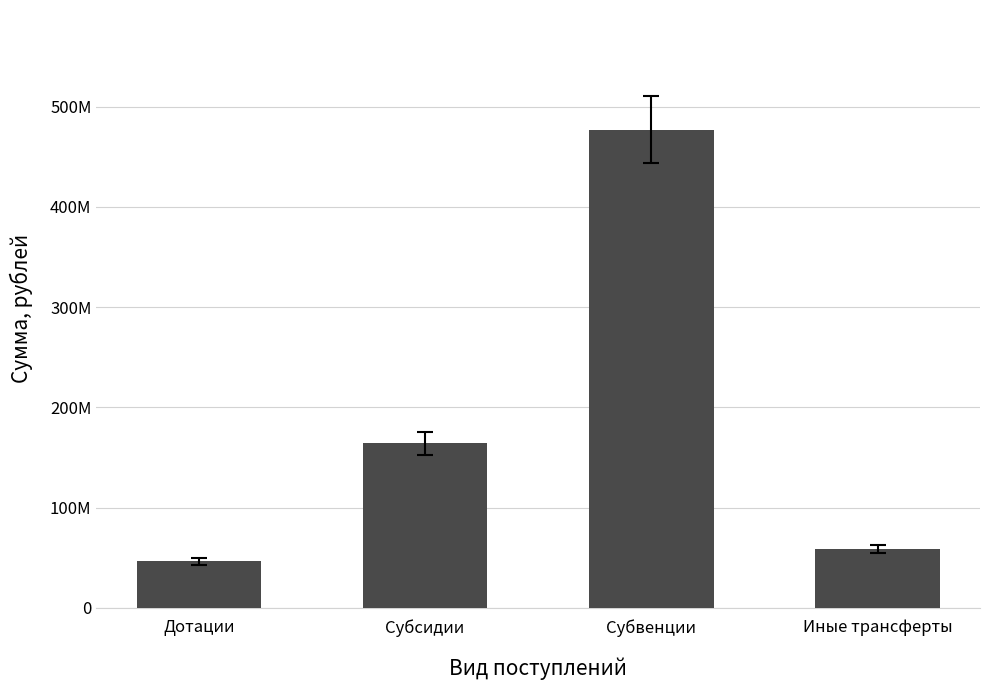

Does the chart contain any negative values?

No